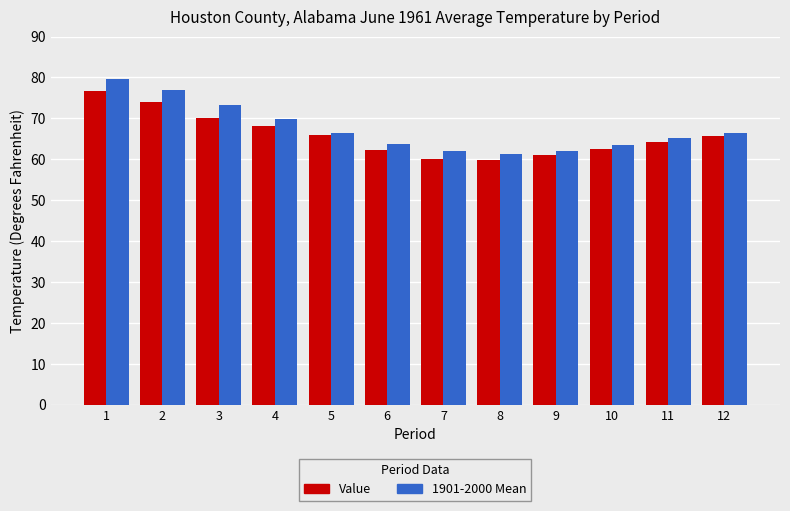

At which category is the sum across all series the highest?

1